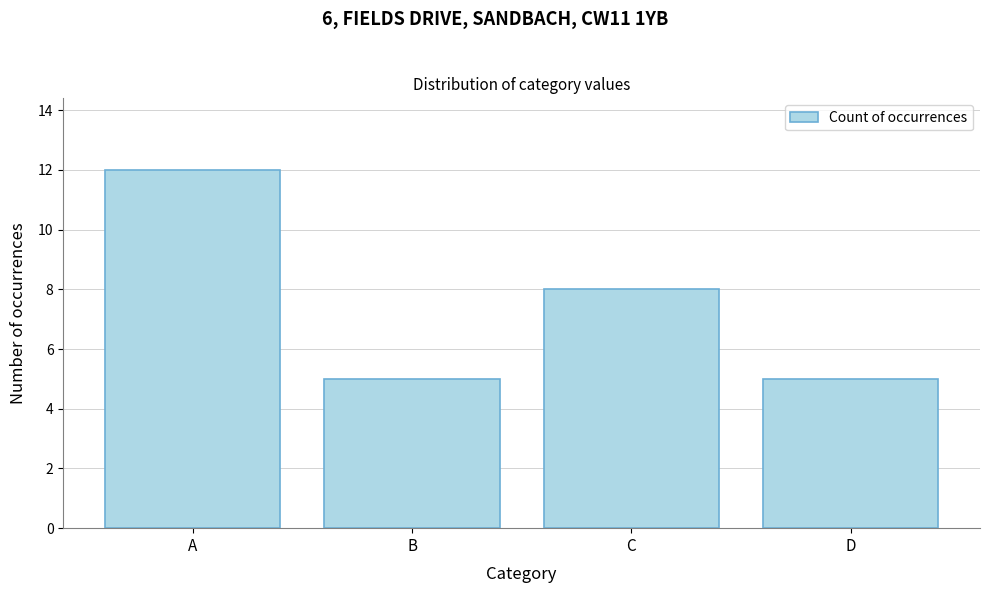

Reading right to left, extract all data points from this chart.

5	8	5	12